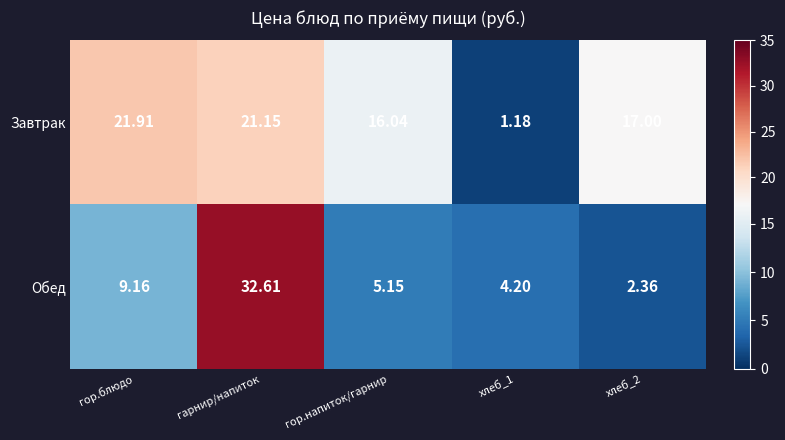

Which label corresponds to the largest value in the chart?

гарнир/напиток